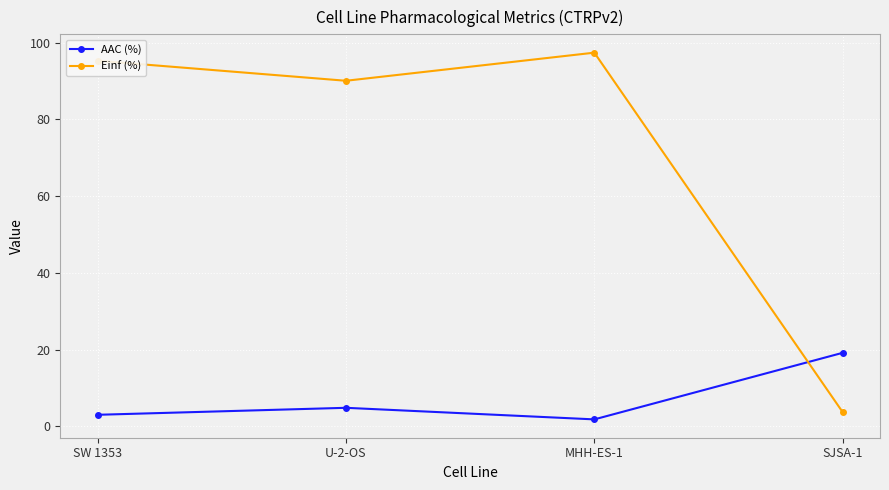

What is the difference between the second highest and minimum values in the Einf (%) series?

91.6